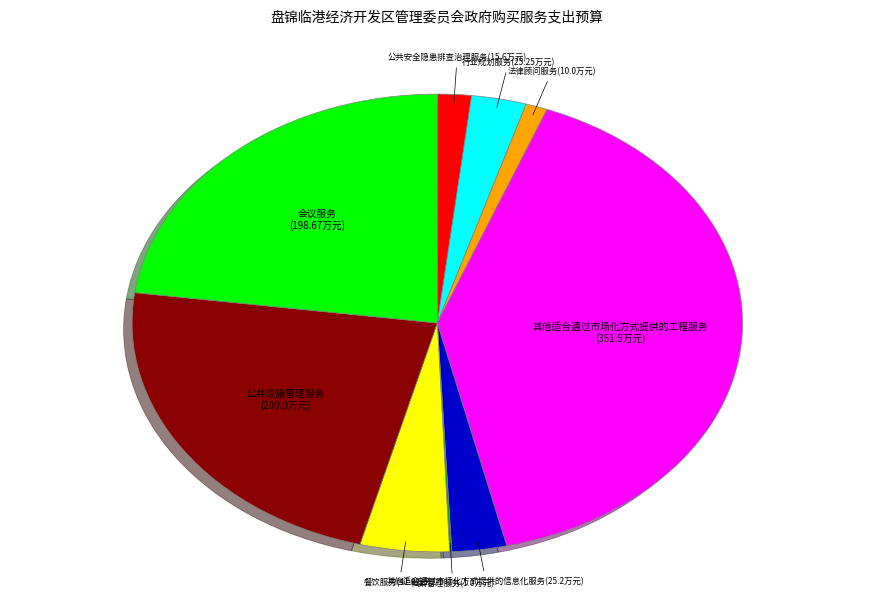

Which slice is the largest?

其他适合通过市场化方式提供的工程服务